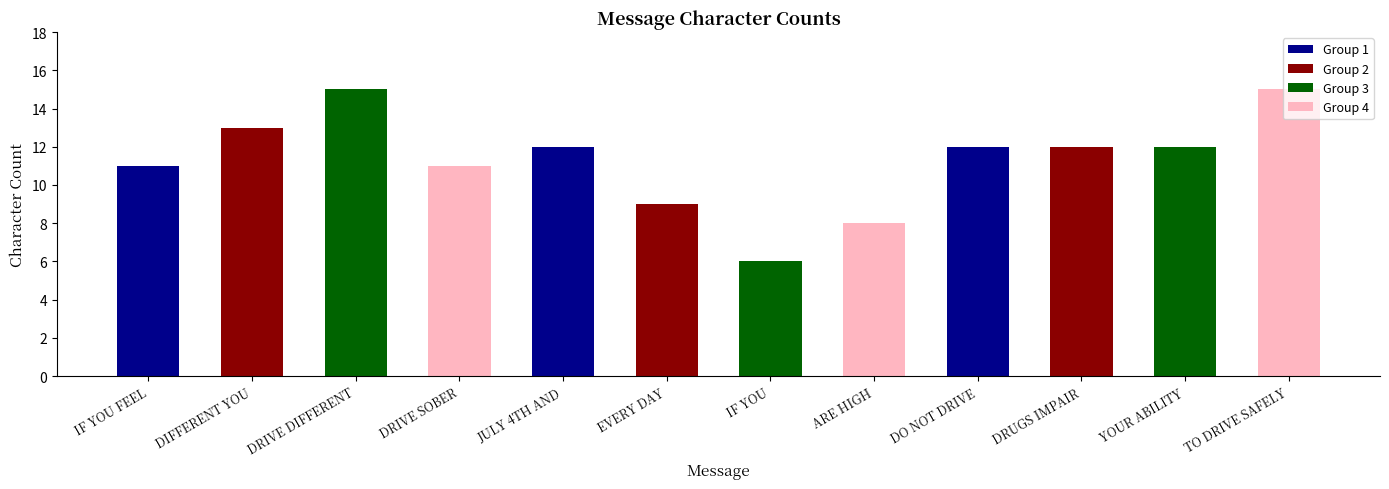

What is the maximum value shown in the chart?

15